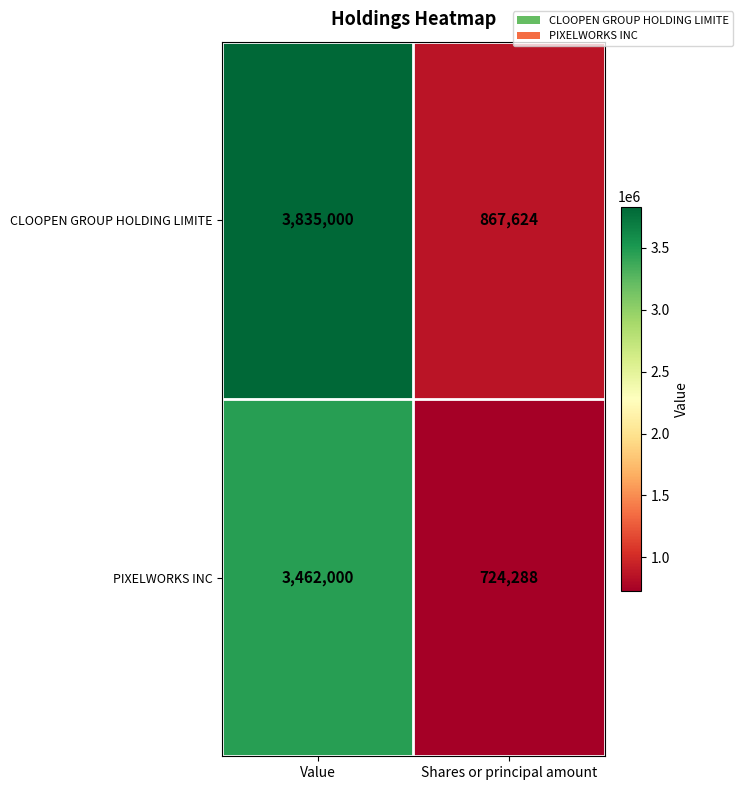

How many values in the PIXELWORKS INC series are below 3462000?

1